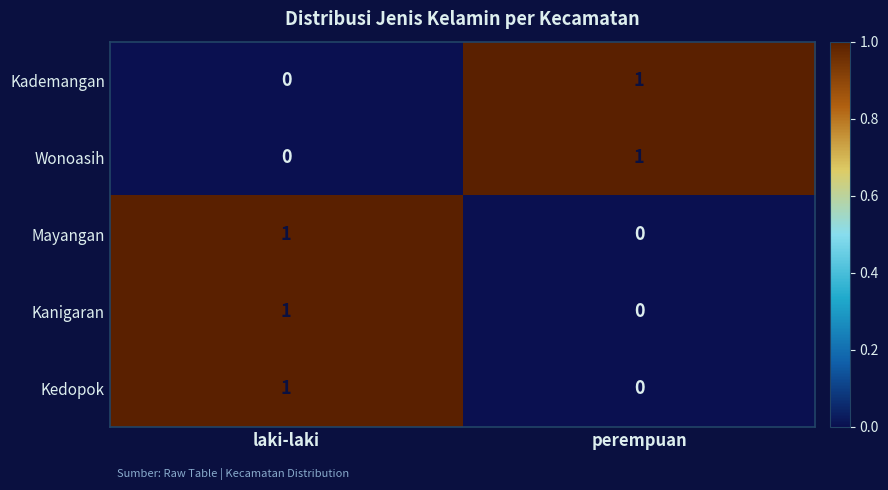

Rank the categories by Kanigaran value from lowest to highest.

perempuan, laki-laki